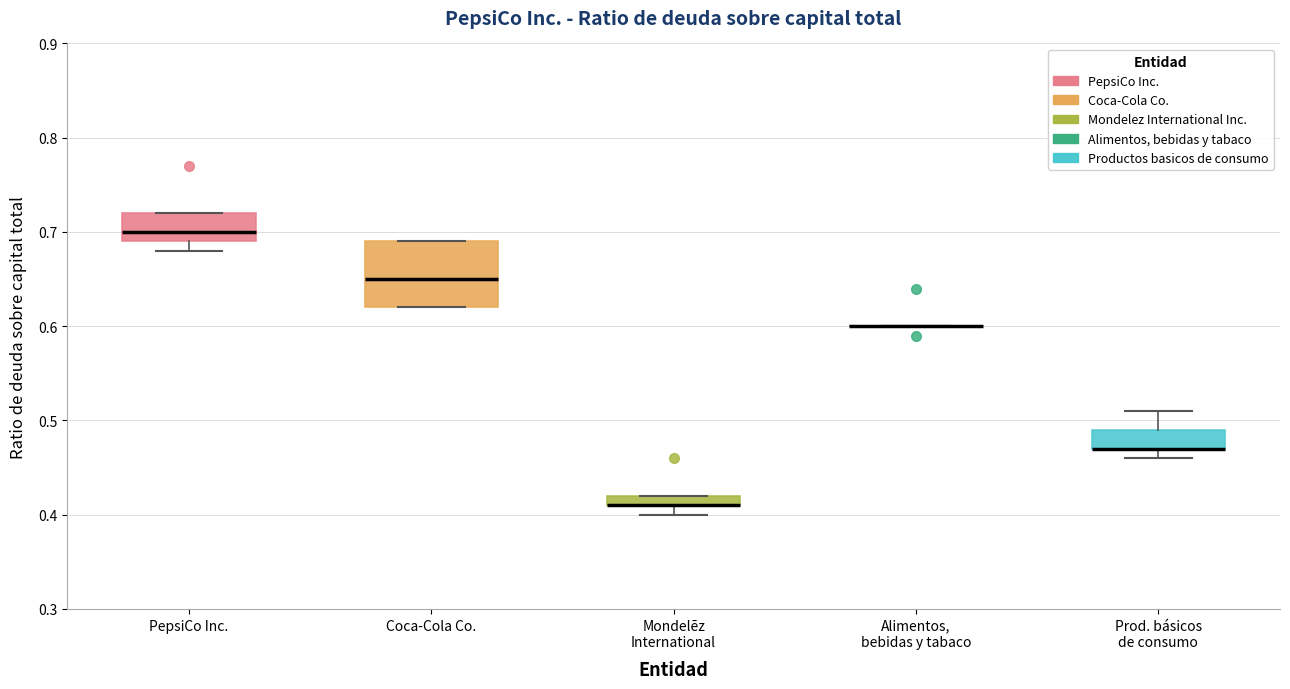

Which box is the tallest, from its lower edge to its upper edge?

Coca-Cola Co.